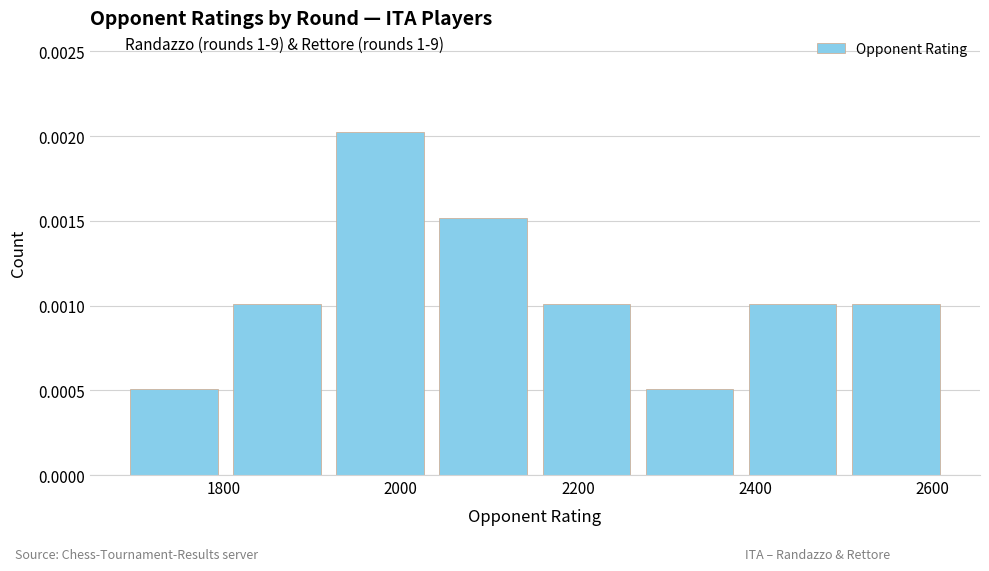

Count the values in the range 0 to 1.

8